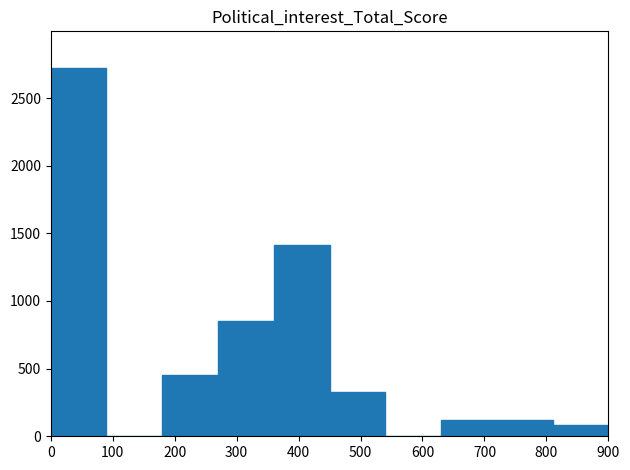

Reading left to right, transcribe this chart: for each bar, give the range it covers on the x-axis and its height. The values are not printed on the chart, so give them approximately, as read against the axis.

0 to 90: 2700
90 to 180: 0
180 to 270: 450
270 to 360: 850
360 to 450: 1400
450 to 540: 350
540 to 630: 0
630 to 720: 100
720 to 810: 100
810 to 900: 100